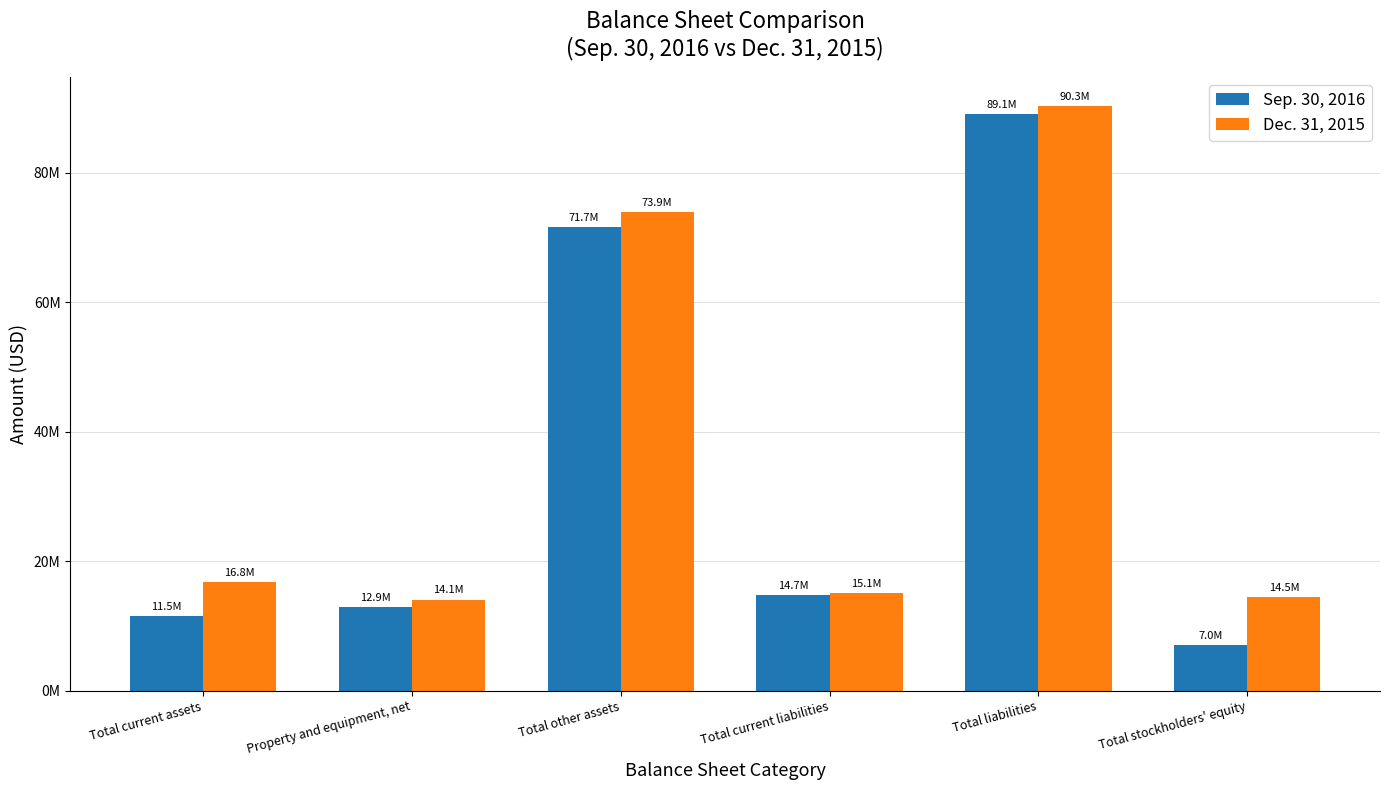

What are all the series names shown in the legend?

Sep. 30, 2016, Dec. 31, 2015